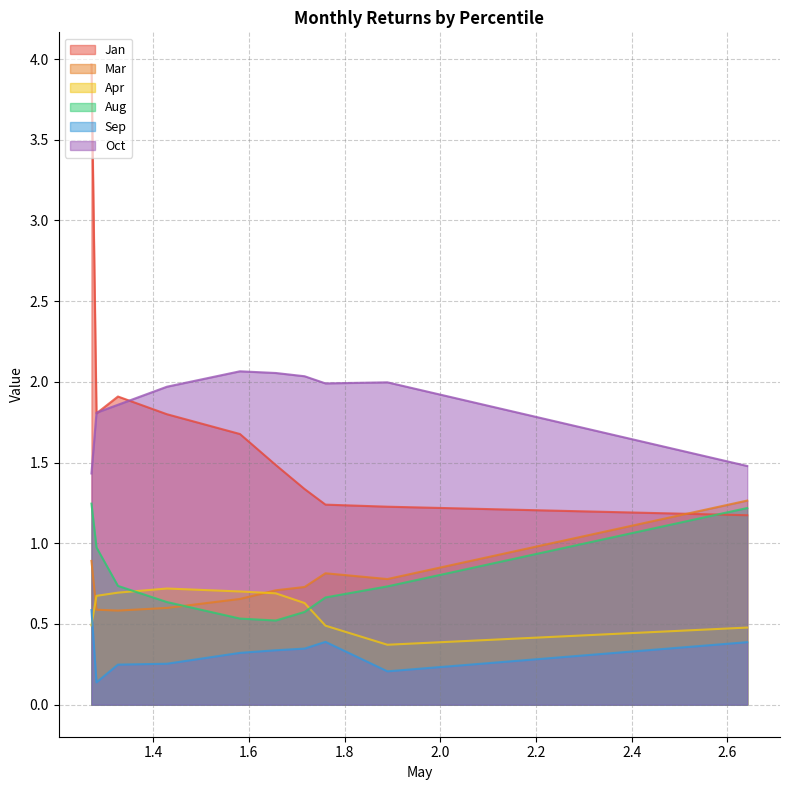

True or false: Oct has more than 2 points higher than both neighbors.

False